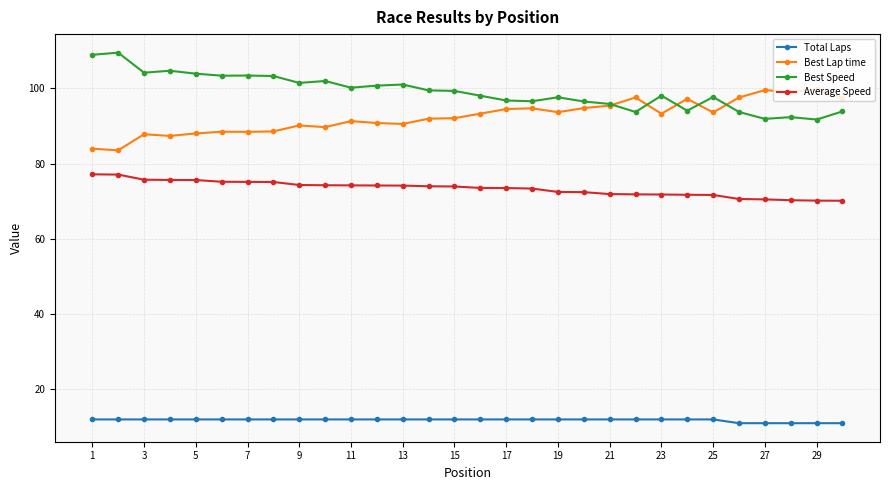

What are all the series names shown in the legend?

Total Laps, Best Lap time, Best Speed, Average Speed